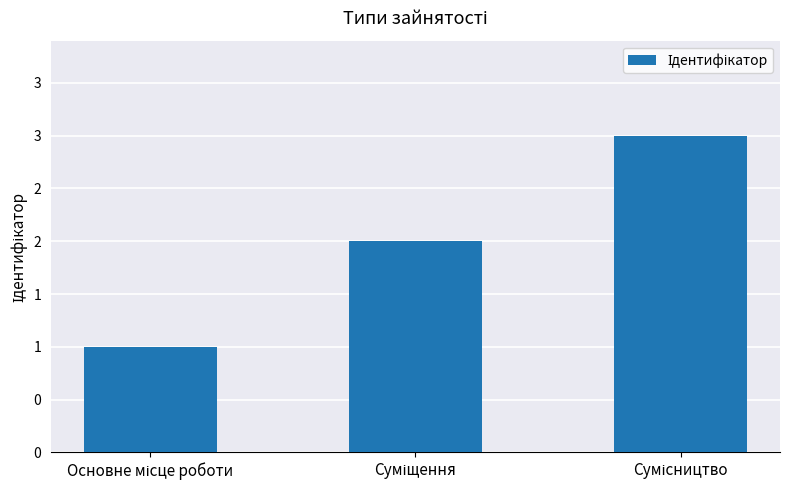

Are the bars grouped side by side (vs. stacked)?

No